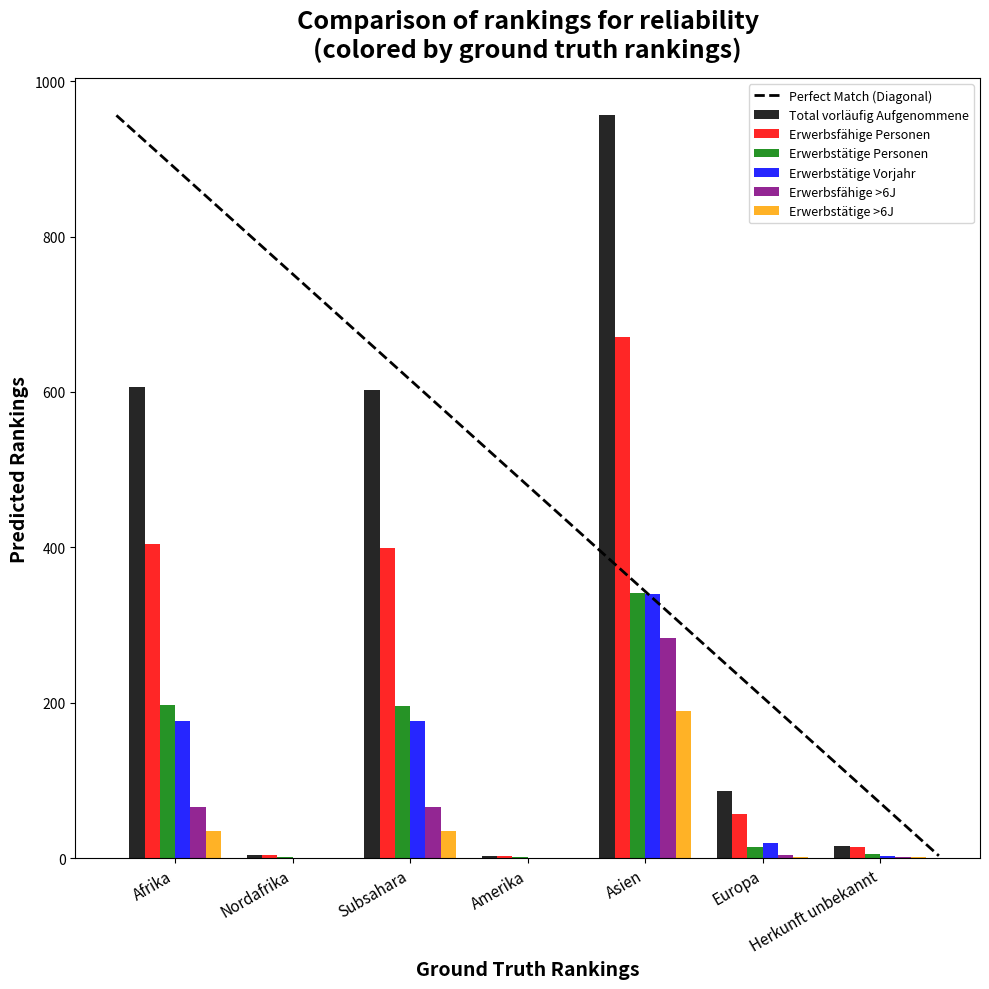

How many distinct data groups are displayed?

6